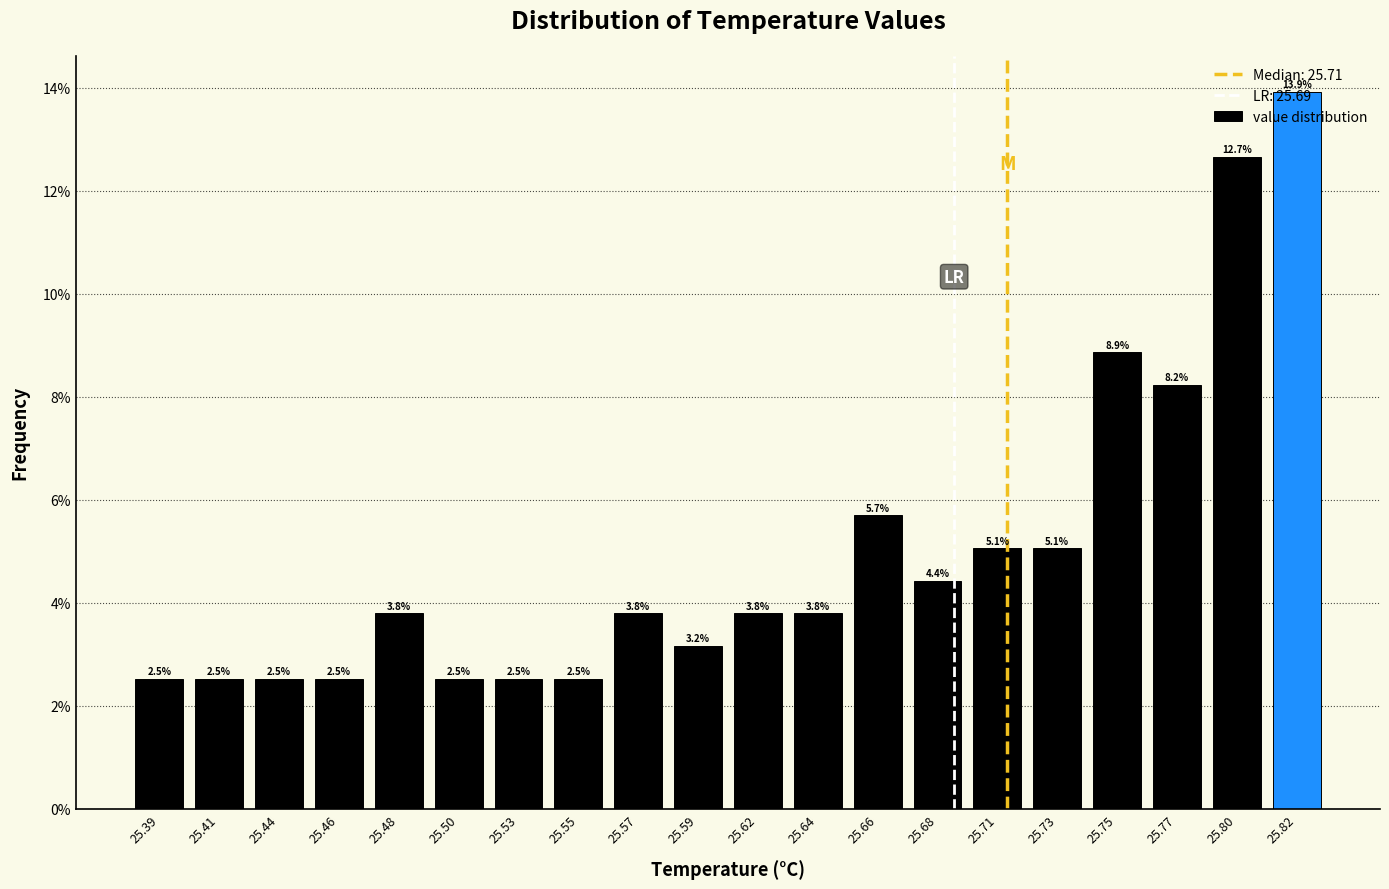

Over which range of the x-axis is the bar tallest?

25.810 to 25.830